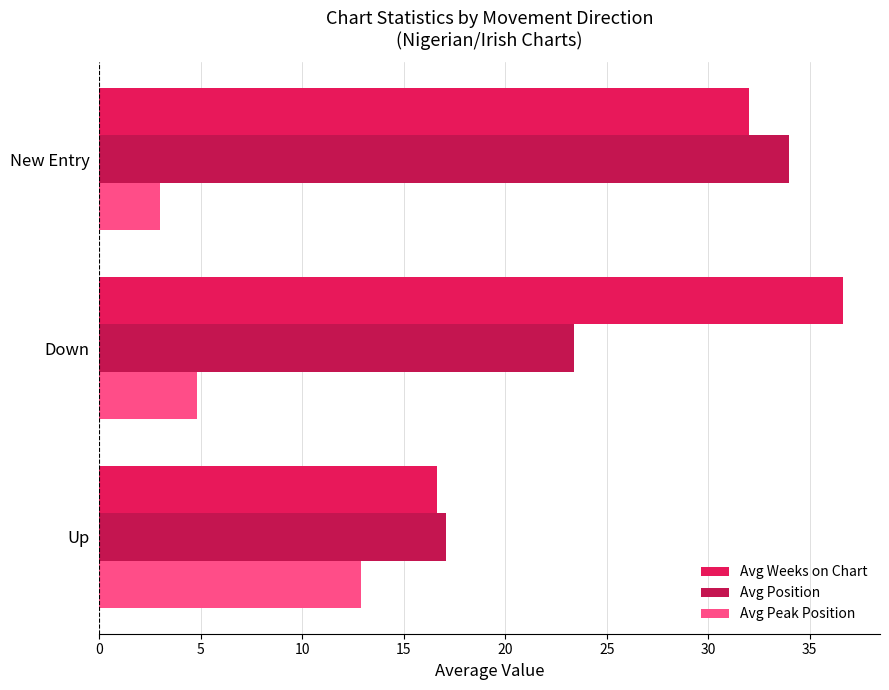

Count the number of data series in this chart.

3